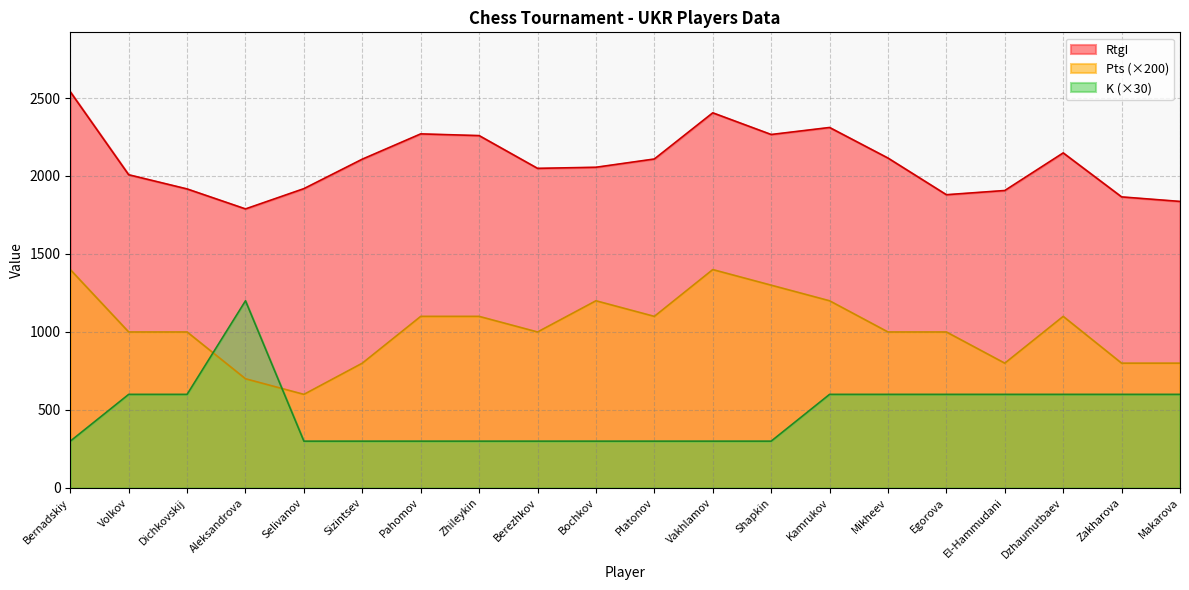

What is the average value of the Pts series?

1020